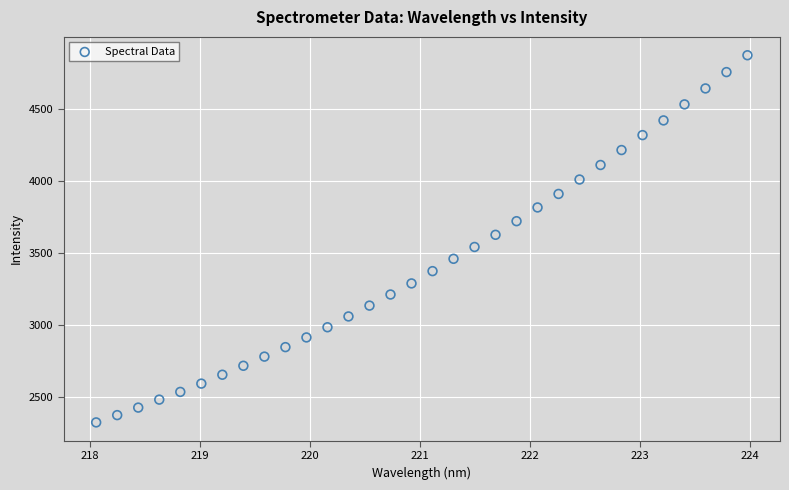

What Y value in the scatter plot is closest to 3598?

3626.1